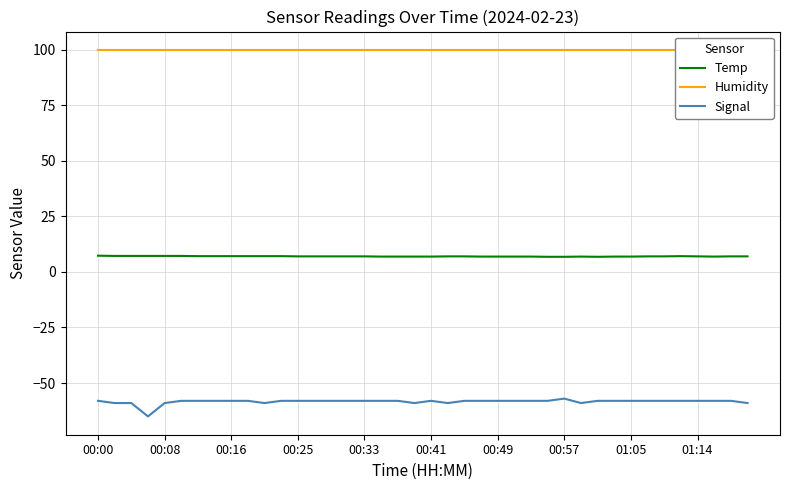

What is the minimum value for Temp?

6.8